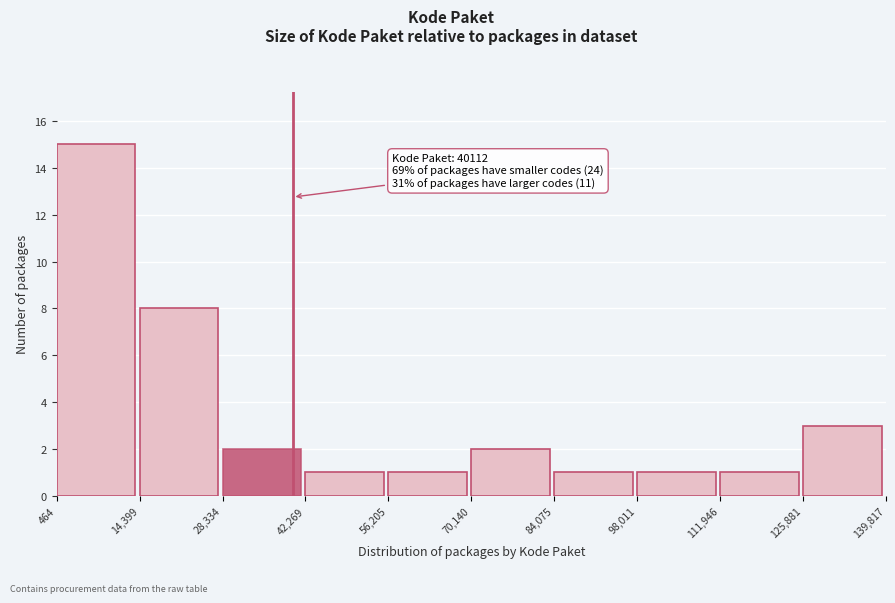

Which range on the x-axis has the tallest bar?

464 to 14,399